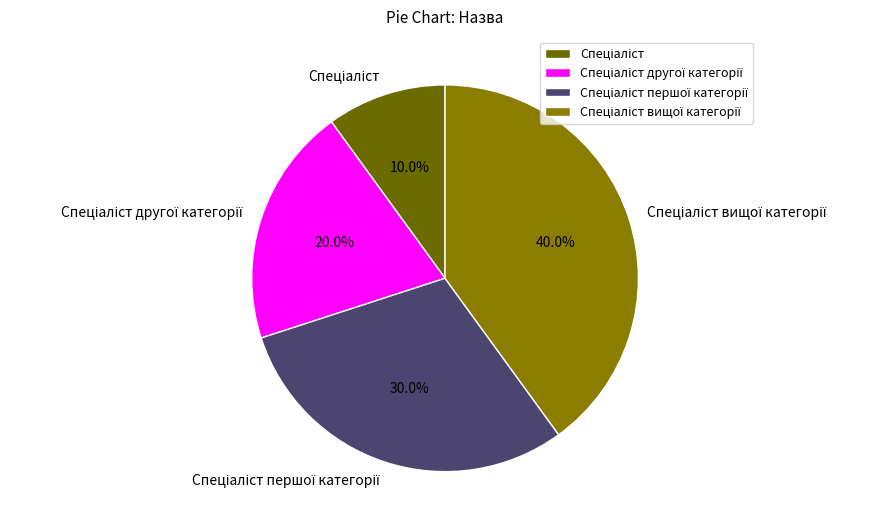

Does any single category account for the majority?

No